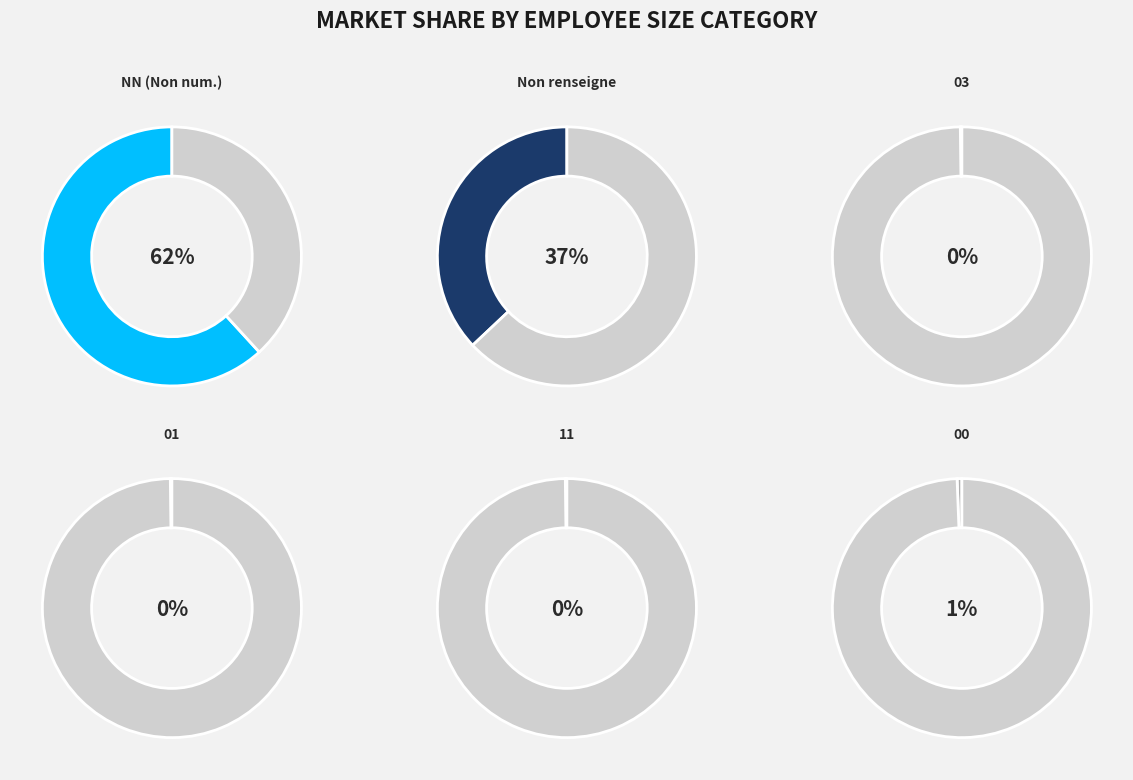

Does  account for over 50% of the chart?

No